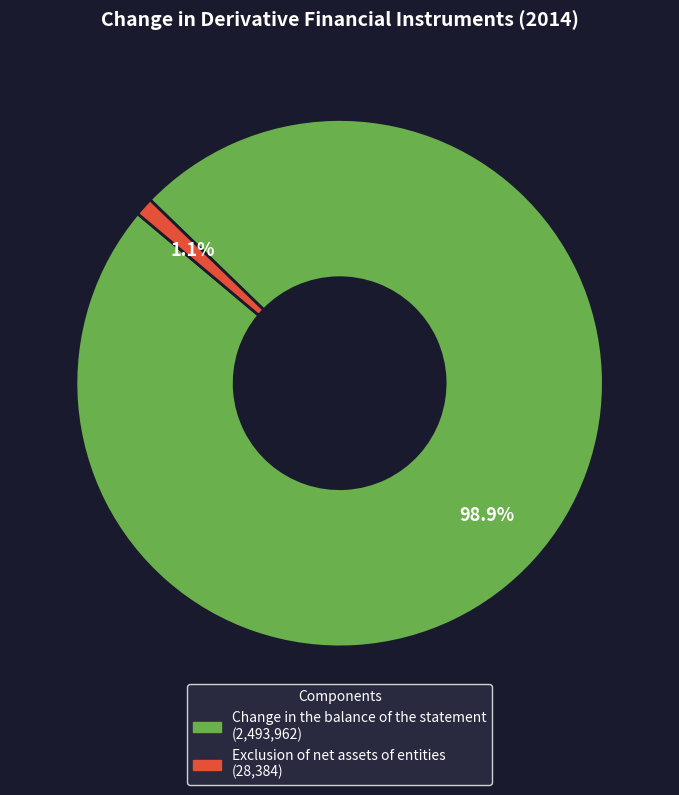

What is the smallest slice in the pie chart?

Exclusion of net assets of entities